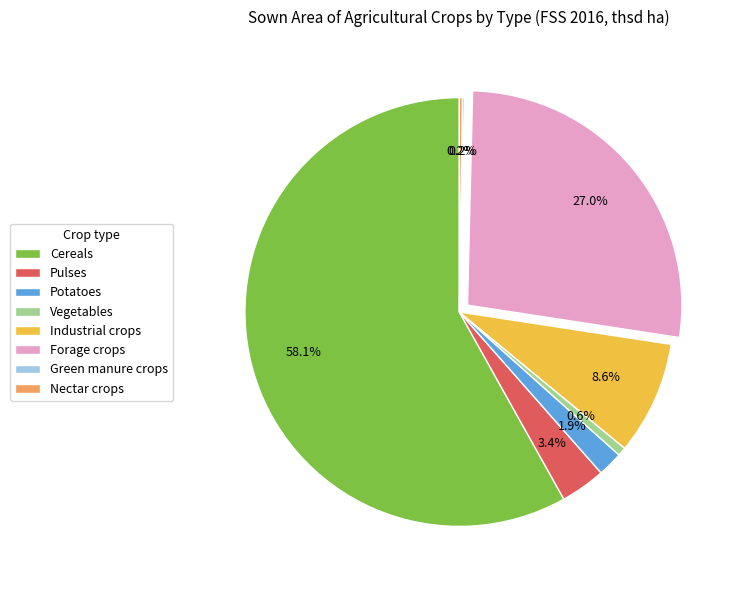

What portion of the pie excludes Pulses?

96.6%